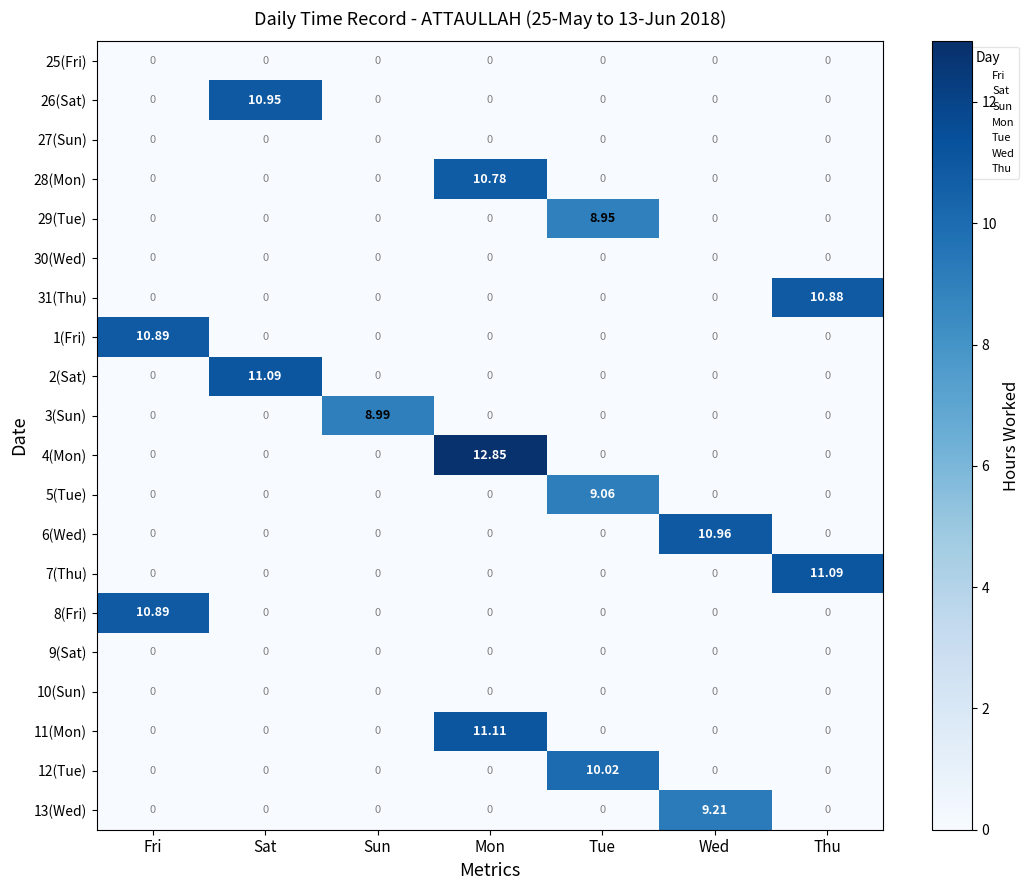

Which label corresponds to the largest value in the chart?

Mon